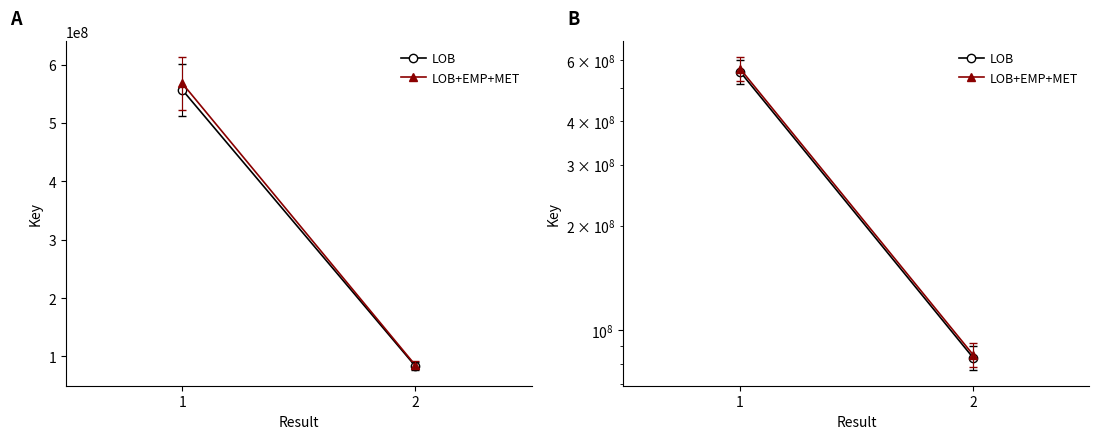

Where does the LOB+EMP+MET series first go above 567634202?

1